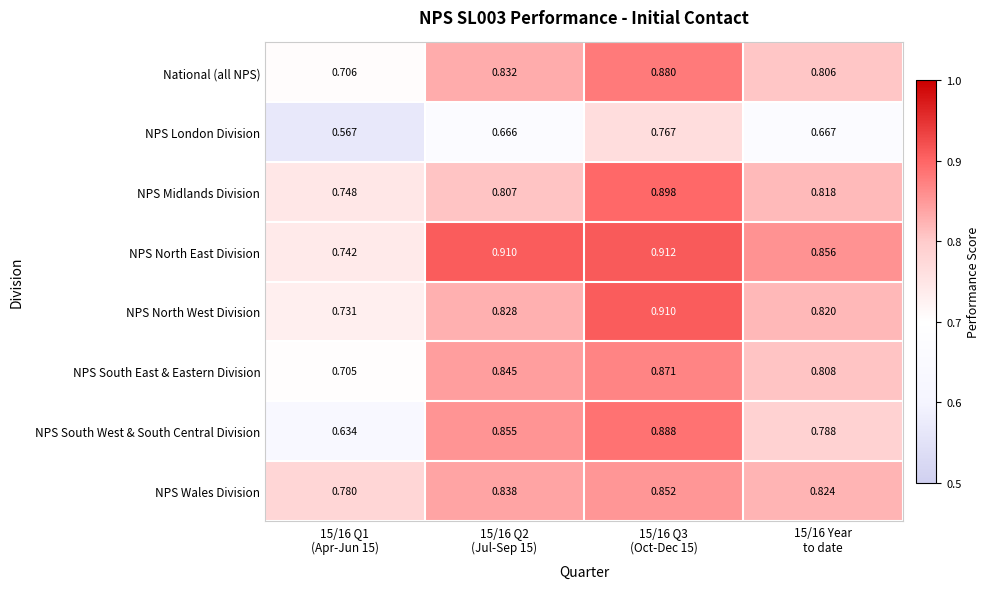

Which series has the widest spread of values?

NPS South West & South Central Division